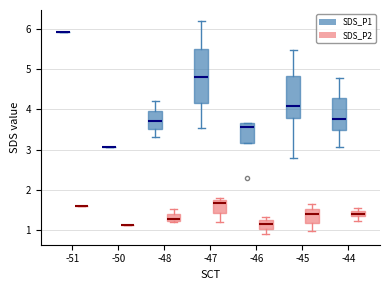

Where does the upper whisker of the box for -45 (SDS_P1) end on the y-axis? The values are not printed on the chart, so give them approximately, as read against the axis.

5.5